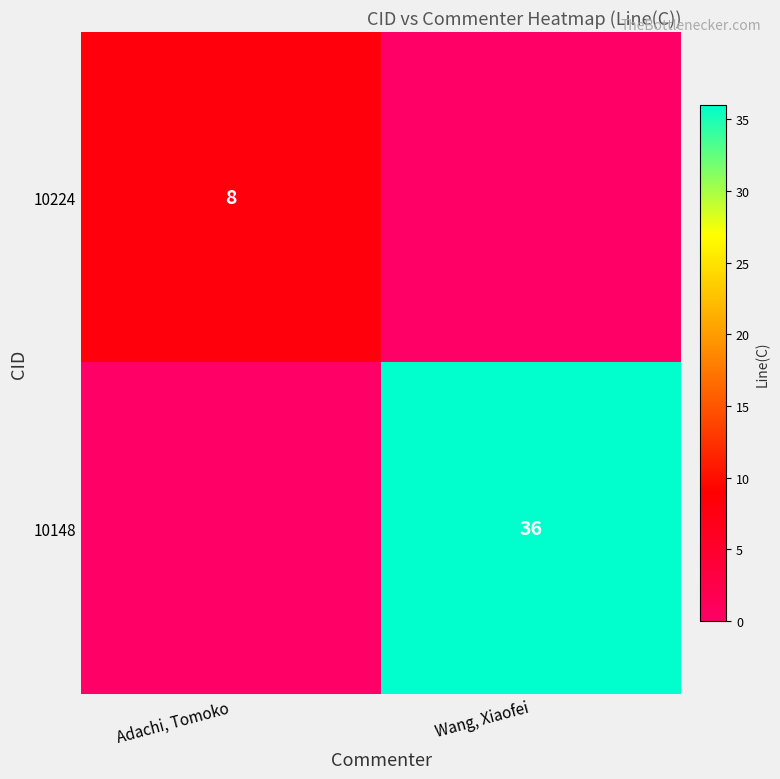

True or false: 10148 has a value of 36 at Wang, Xiaofei.

True